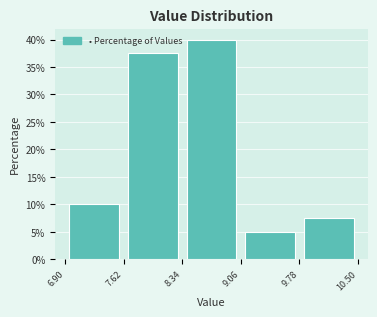

Which range on the x-axis has the tallest bar?

8.34 to 9.06